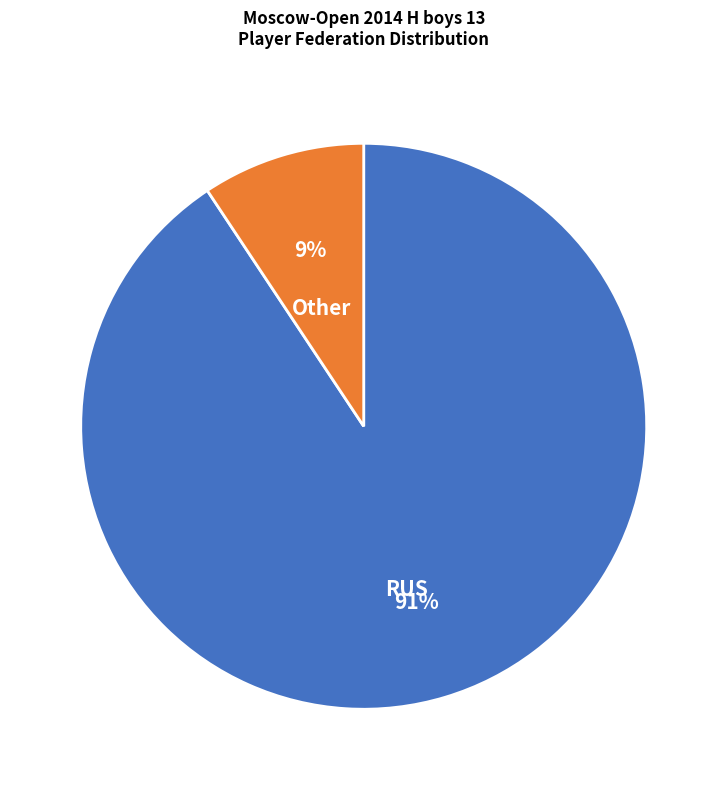

Is it true that RUS is 91% of the pie?

True